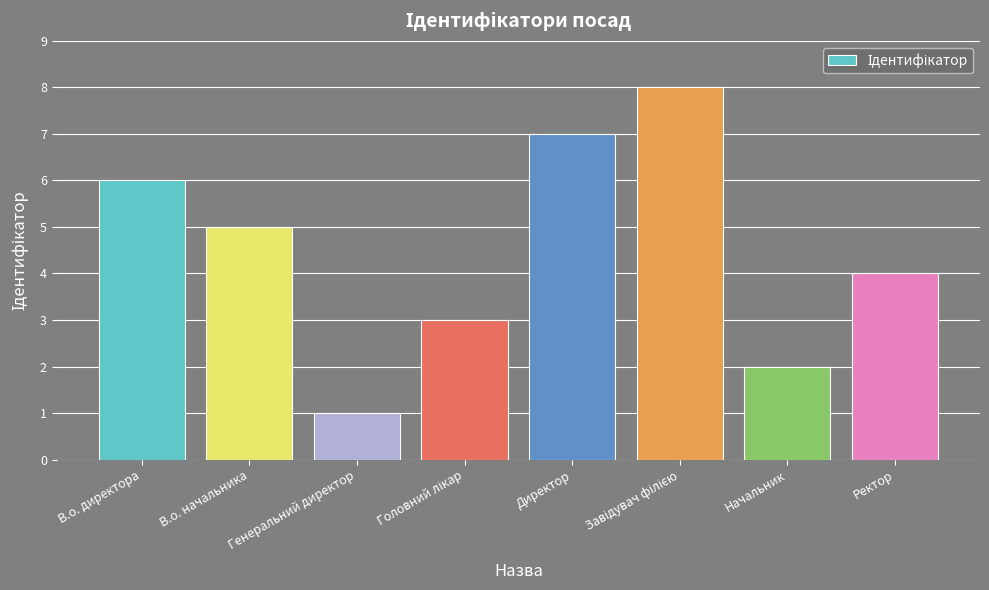

Which label corresponds to the smallest value in the chart?

Генеральний директор